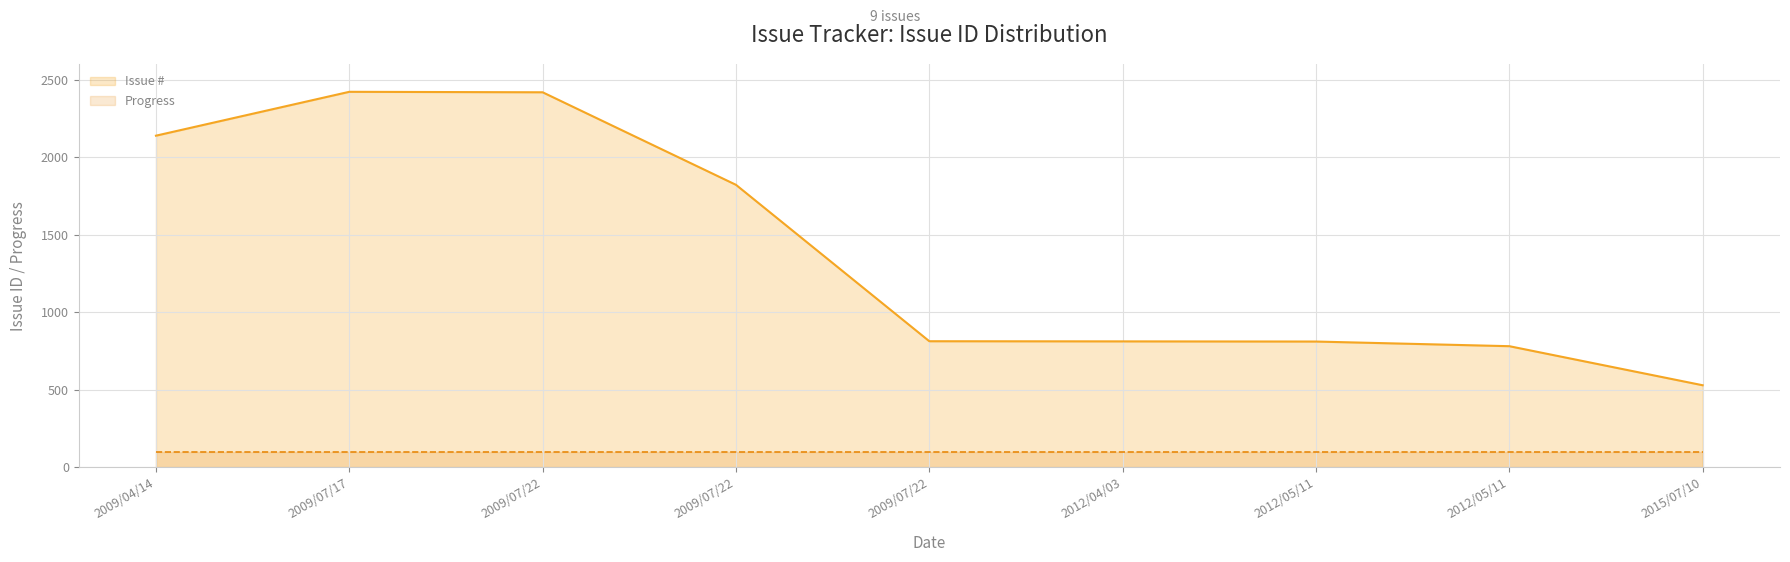

What is the highest value of the Progress series?

100